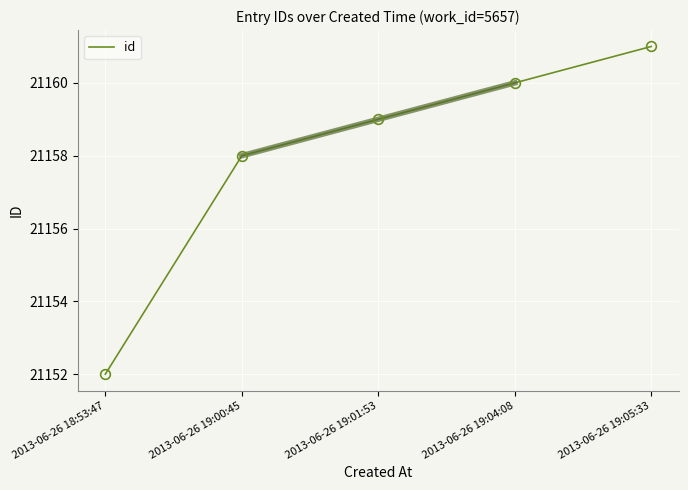

What is the minimum value shown in the chart?

21152